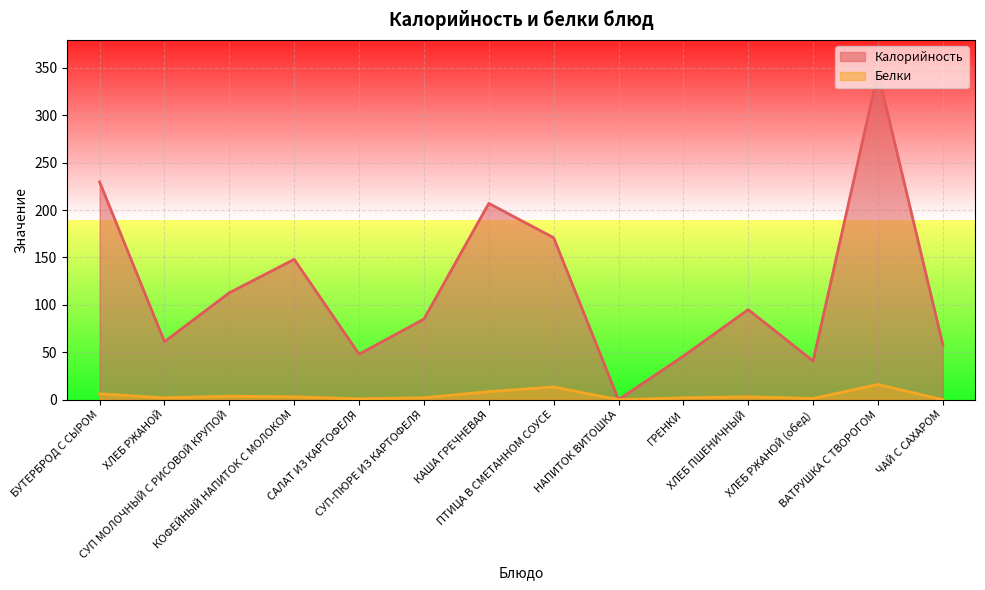

True or false: Белки and Калорийность cross at least once.

False